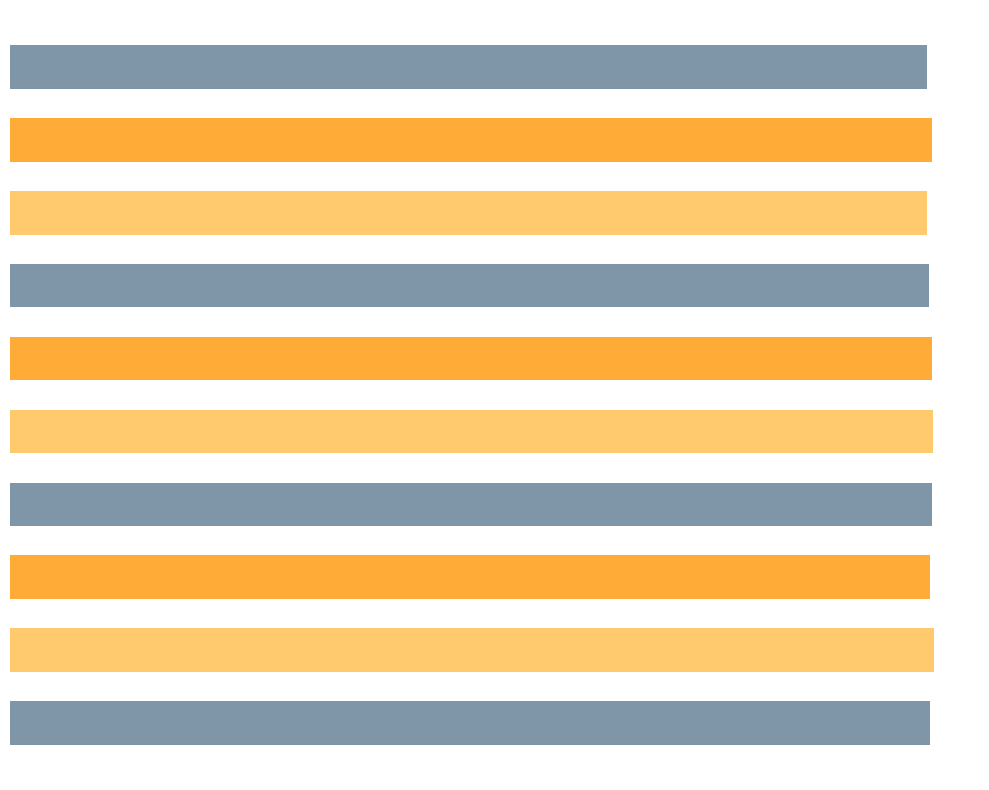

Does the chart contain any negative values?

No